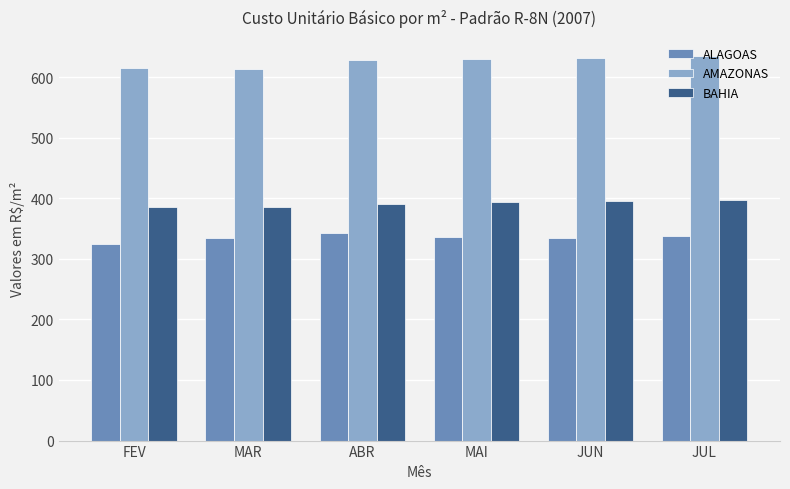

Is it true that AMAZONAS equals 241.6 at JUN?

False